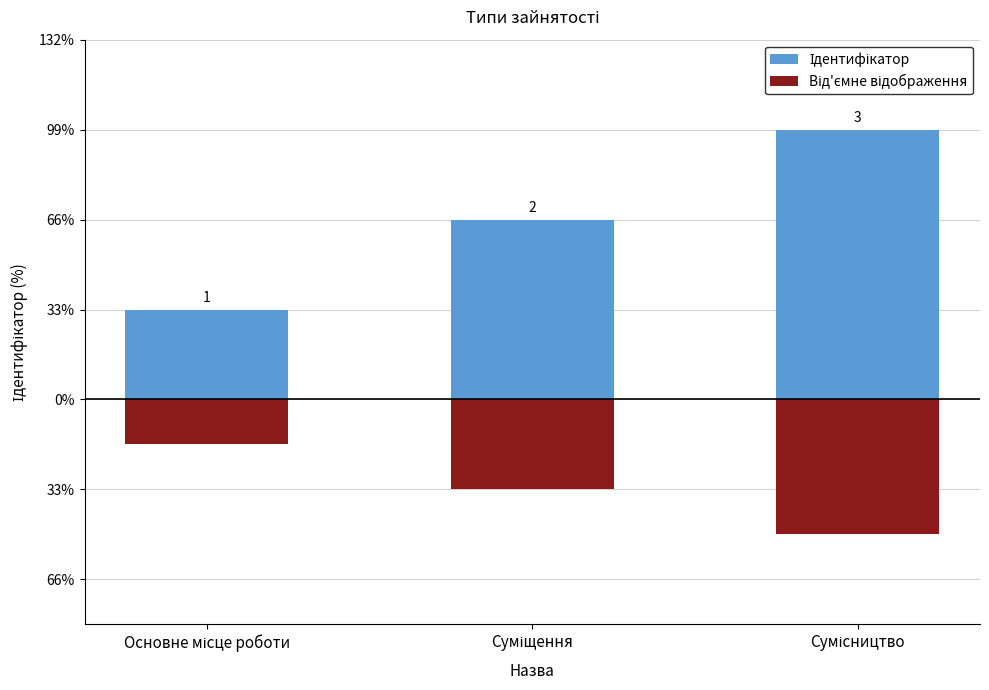

How many bars are there in each group?

2